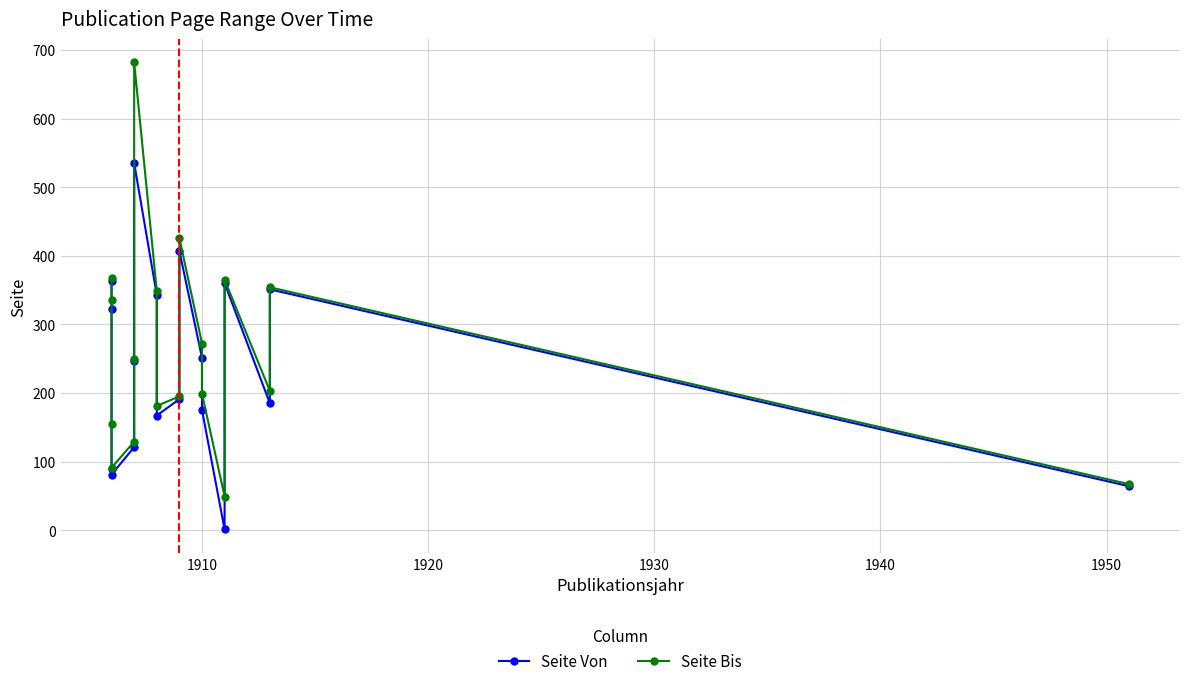

True or false: Seite Bis and Seite Von cross at least once.

False